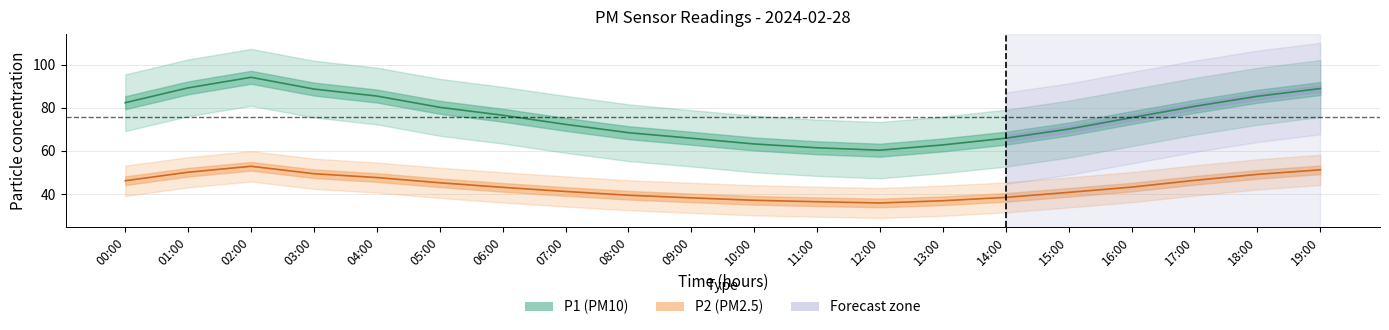

Reading right to left, transcribe all the data shown in this chart.

P1 (PM10): 88.9	85.3	80.7	75.4	70.1	65.9	62.8	60.3	61.5	63.2	65.9	68.5	72.3	76.5	80.2	85.4	88.7	94.1	89.2	82.3
P2 (PM2.5): 51.2	49.1	46.3	43.2	40.8	38.5	36.9	35.9	36.5	37.1	38.2	39.5	41.2	43.1	45.2	47.6	49.4	52.9	50.1	46.2